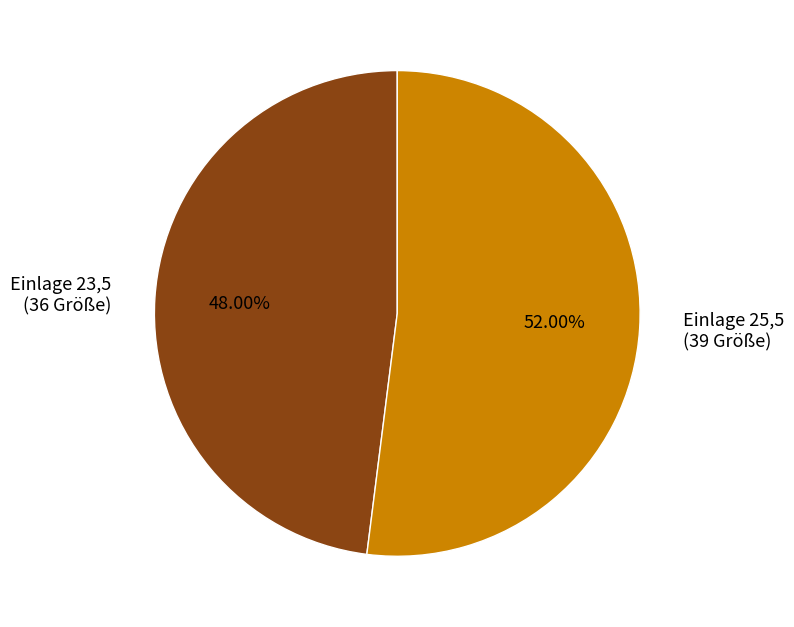

Which slice is the largest?

Einlage 25,5 (39 Größe)